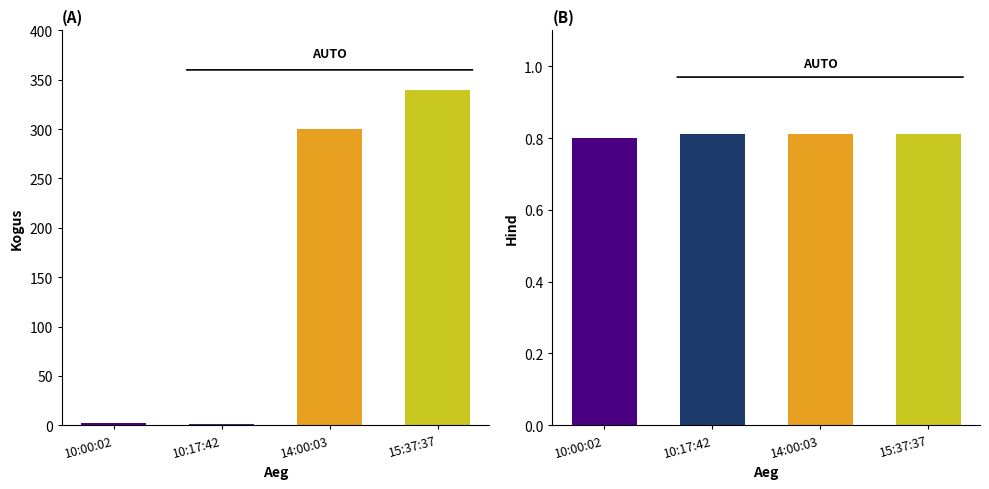

At which label is Hind closest to 0?

10:00:02